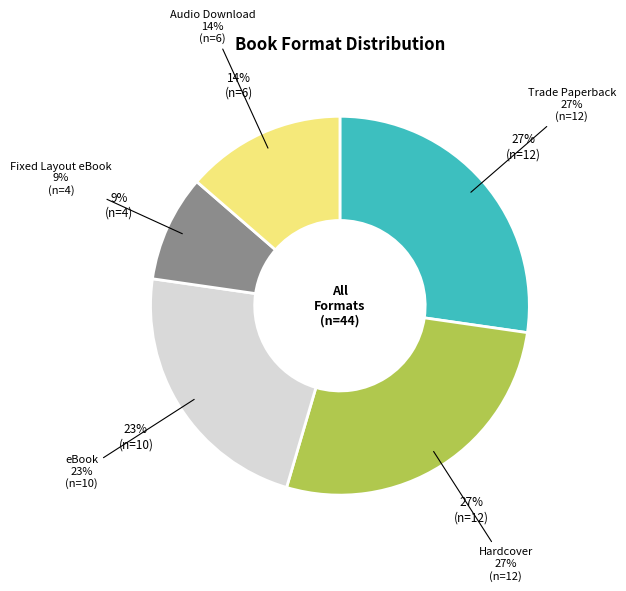

To the nearest percent, what is the combined percentage of Fixed Layout eBook and eBook?

32%